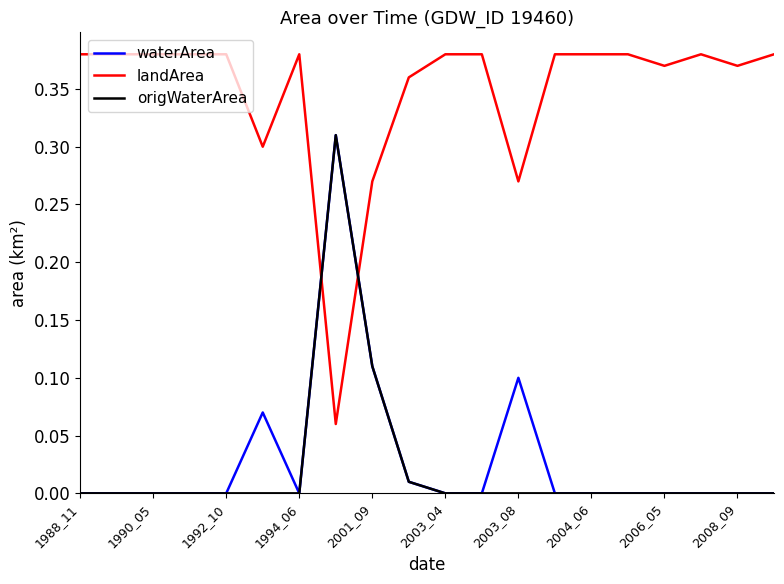

Which series has the widest spread of values?

landArea